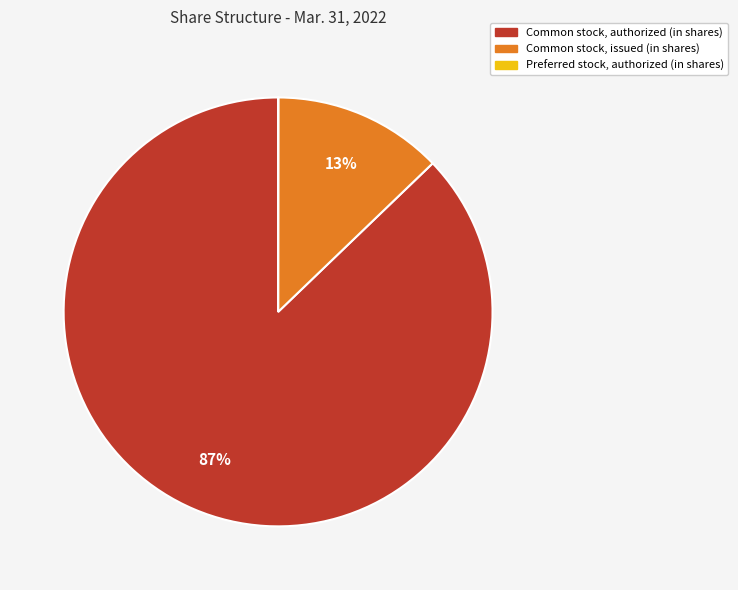

Is it true that Common stock, authorized (in shares) is 87% of the pie?

True